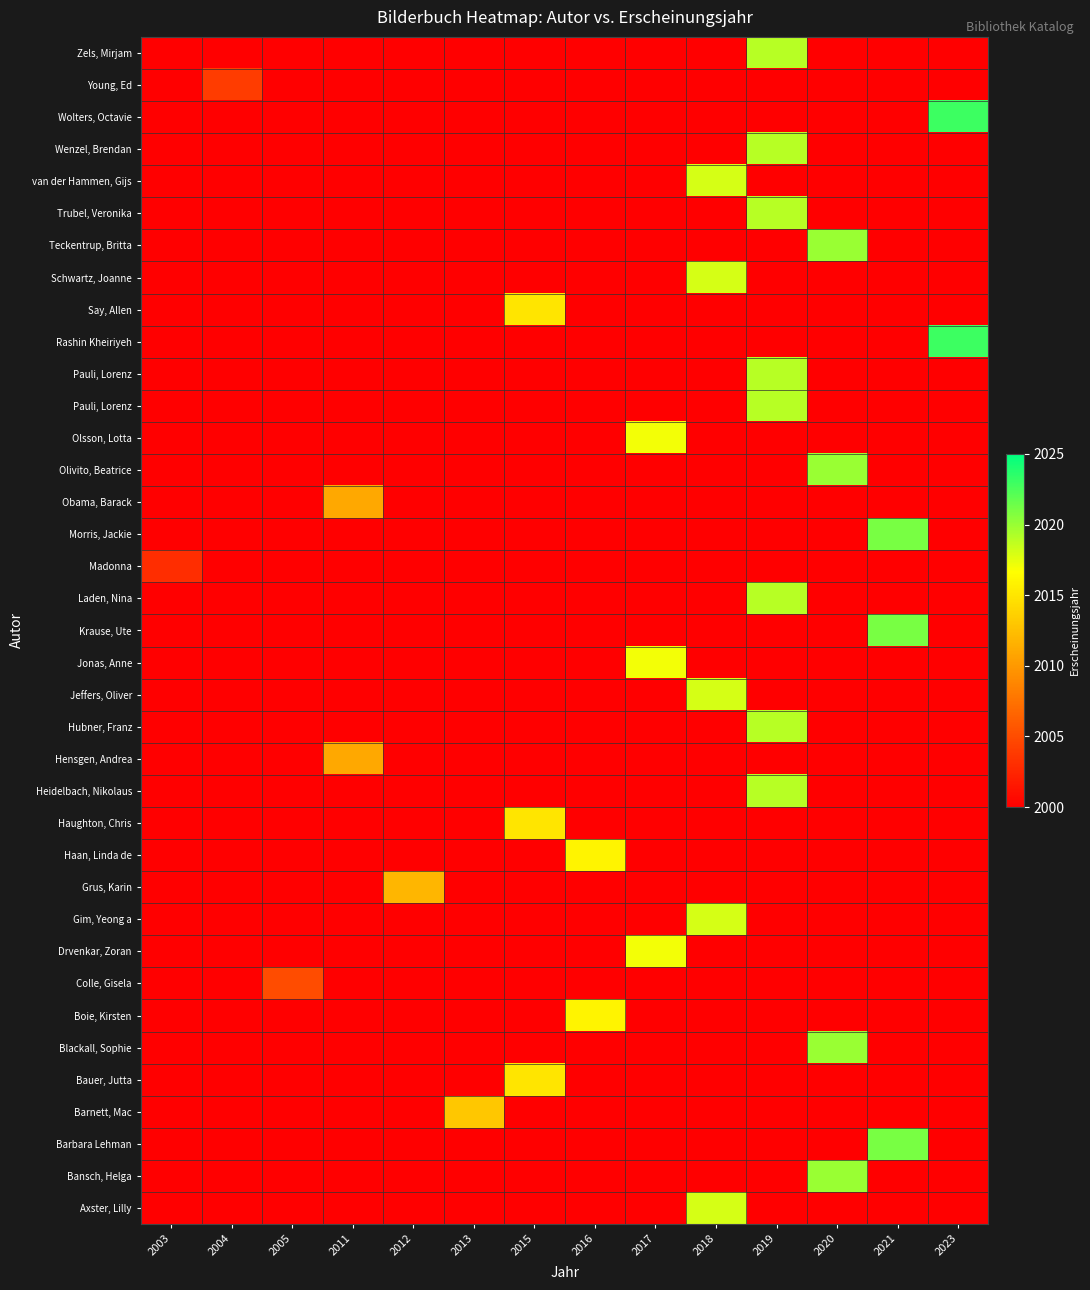

Between 2023 and 2005, which is larger?

2023